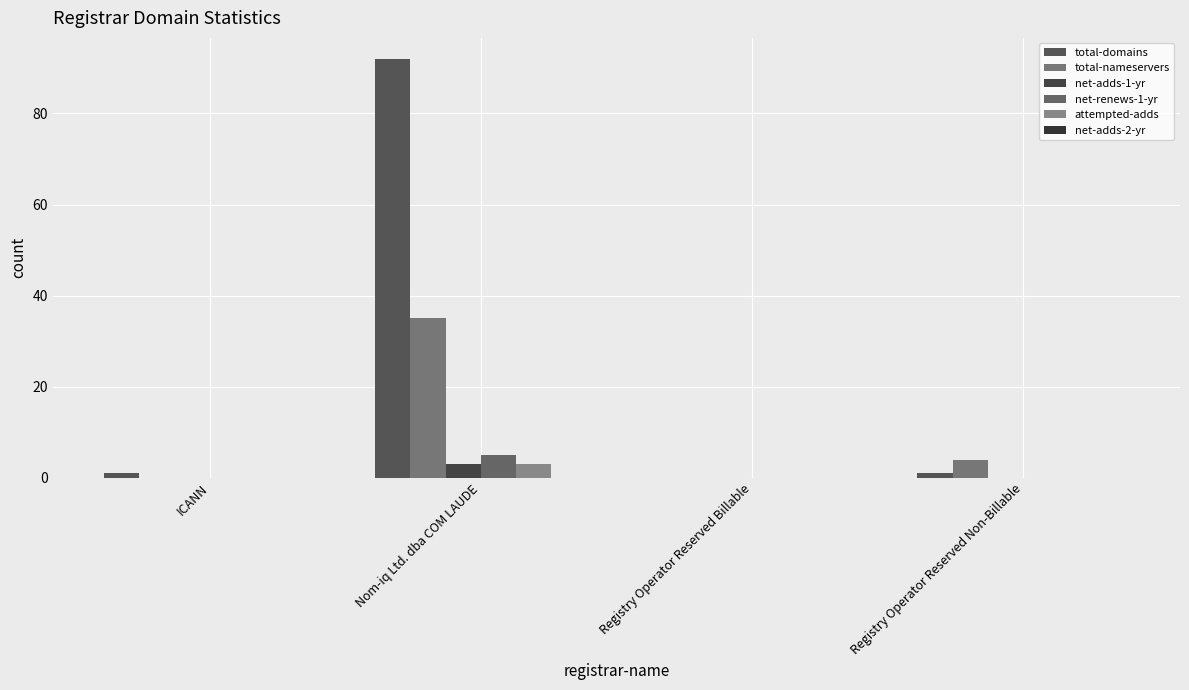

Which category has the highest value in the net-adds-1-yr series?

Nom-iq Ltd. dba COM LAUDE